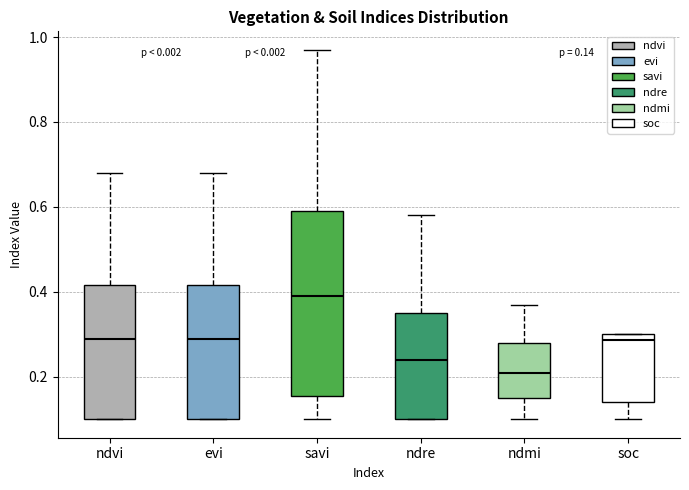

Which box is the tallest, from its lower edge to its upper edge?

savi